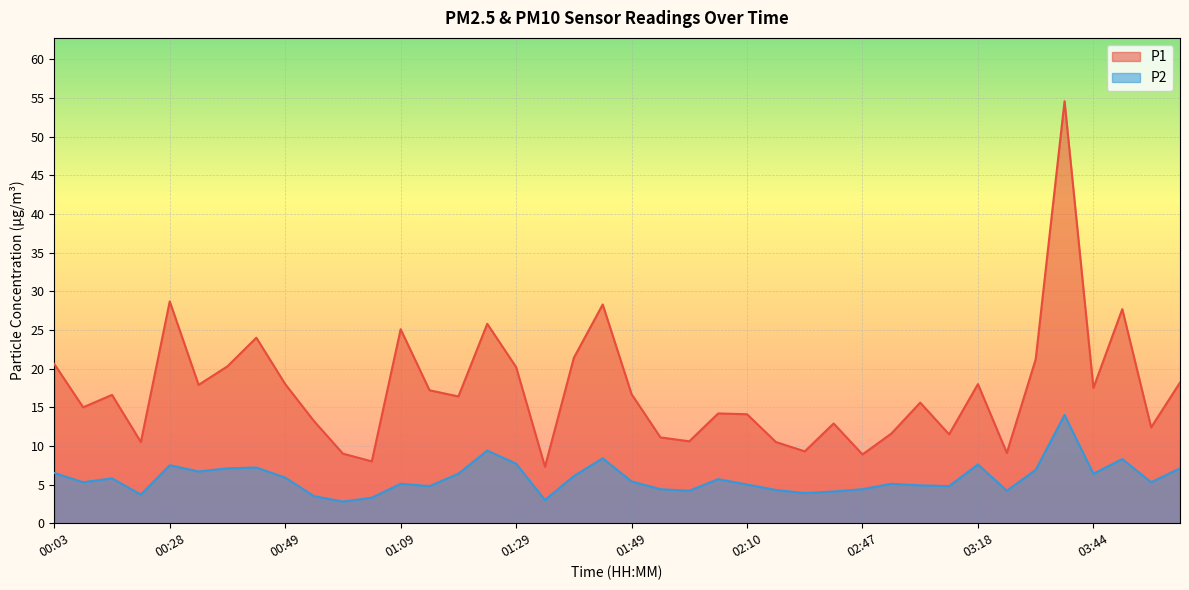

At how many categories does at least one series exceed 43?

1